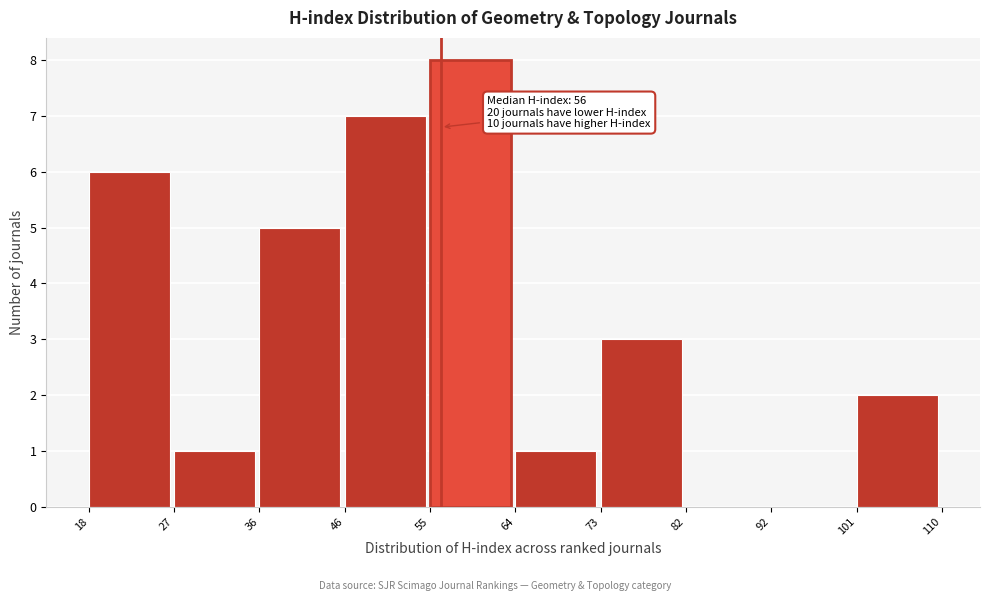

Which range on the x-axis has the tallest bar?

55 to 64